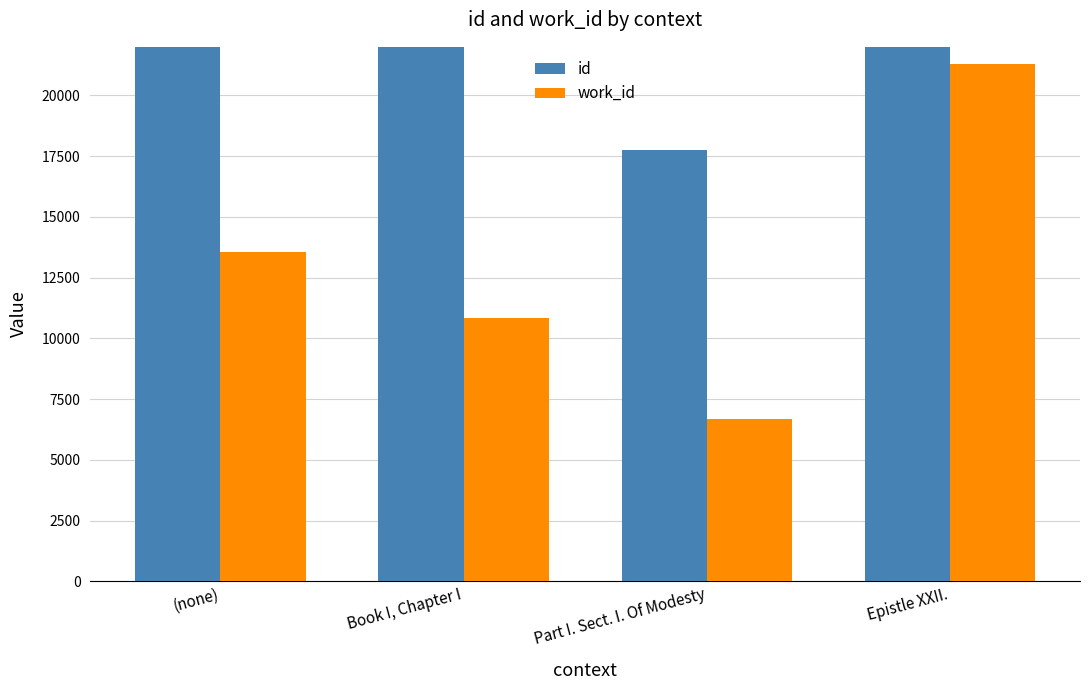

What is the average value of the id series?

40934